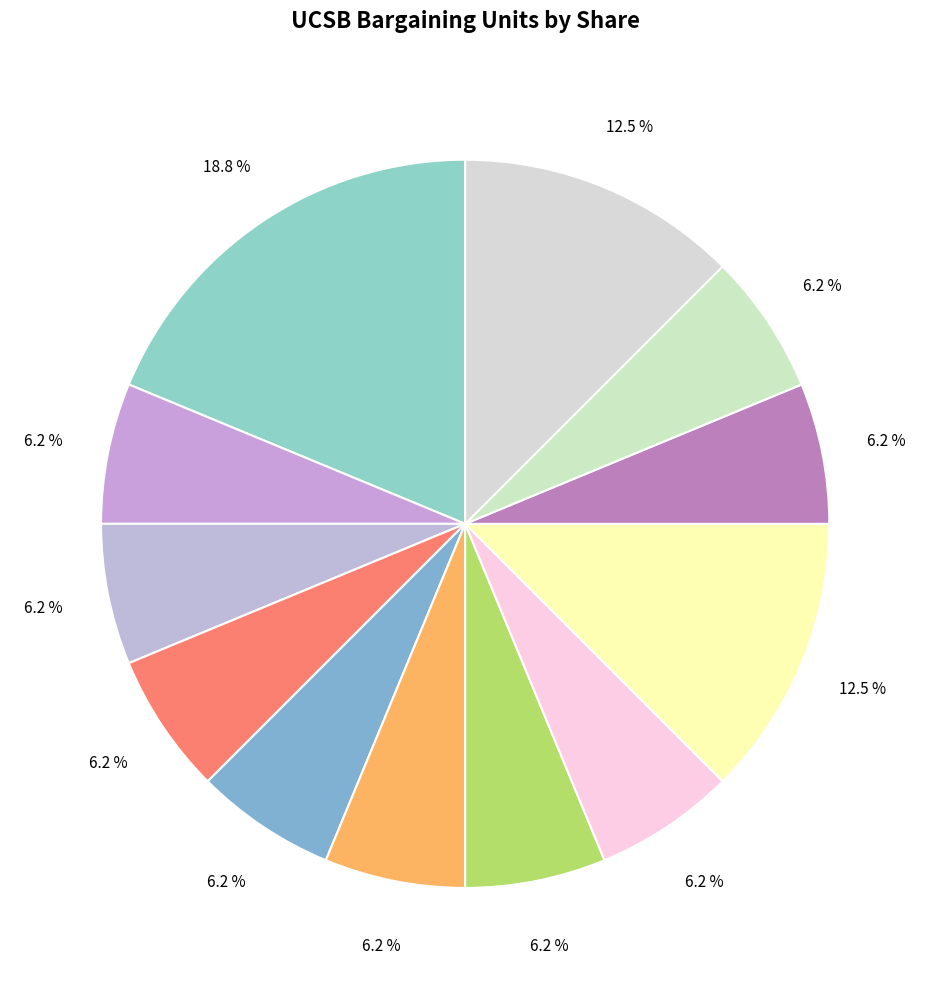

How many segments does this pie chart have?

12